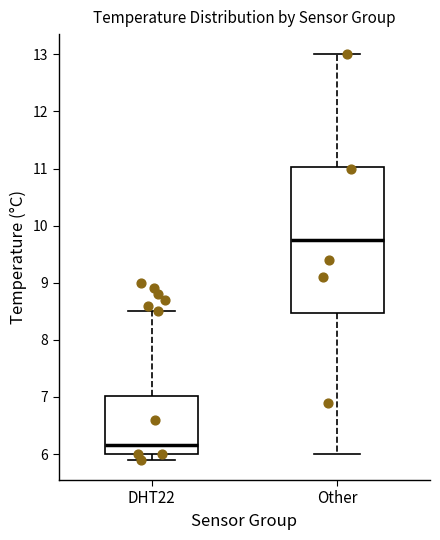

Reading left to right, transcribe this box plot: for each box, give where its median line is, the range the box spans, and where its two whiskers end, as read against the y-axis. The values are not printed on the chart, so give them approximately, as read against the axis.

DHT22: median 6.2, box 6.0 to 7.0, whiskers 5.9 to 8.5
Other: median 9.8, box 8.5 to 11.0, whiskers 6.0 to 13.0